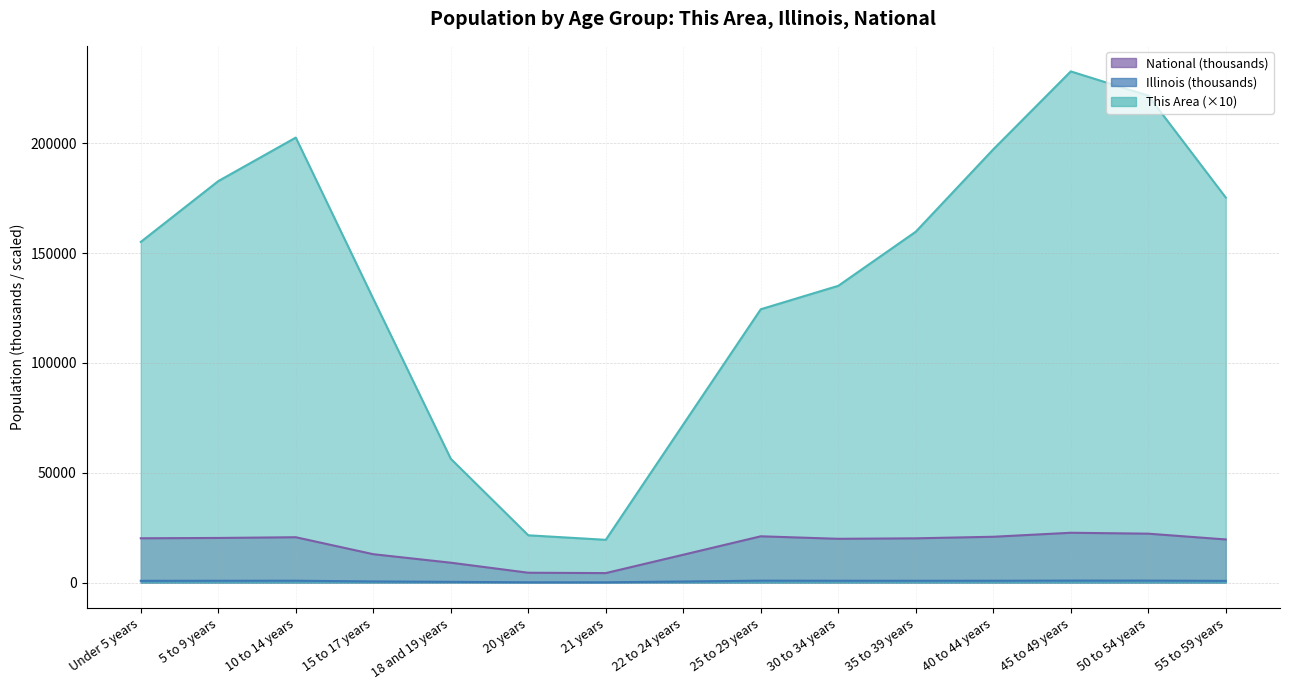

At how many categories does at least one series exceed 184593?

4